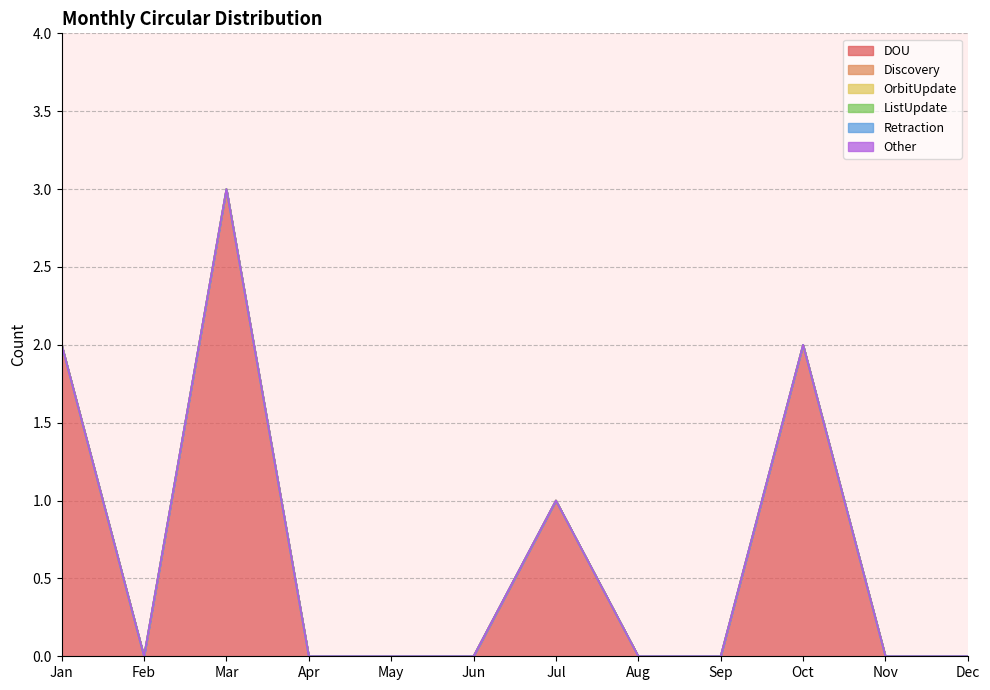

What are all the series names shown in the legend?

DOU, Discovery, OrbitUpdate, ListUpdate, Retraction, Other